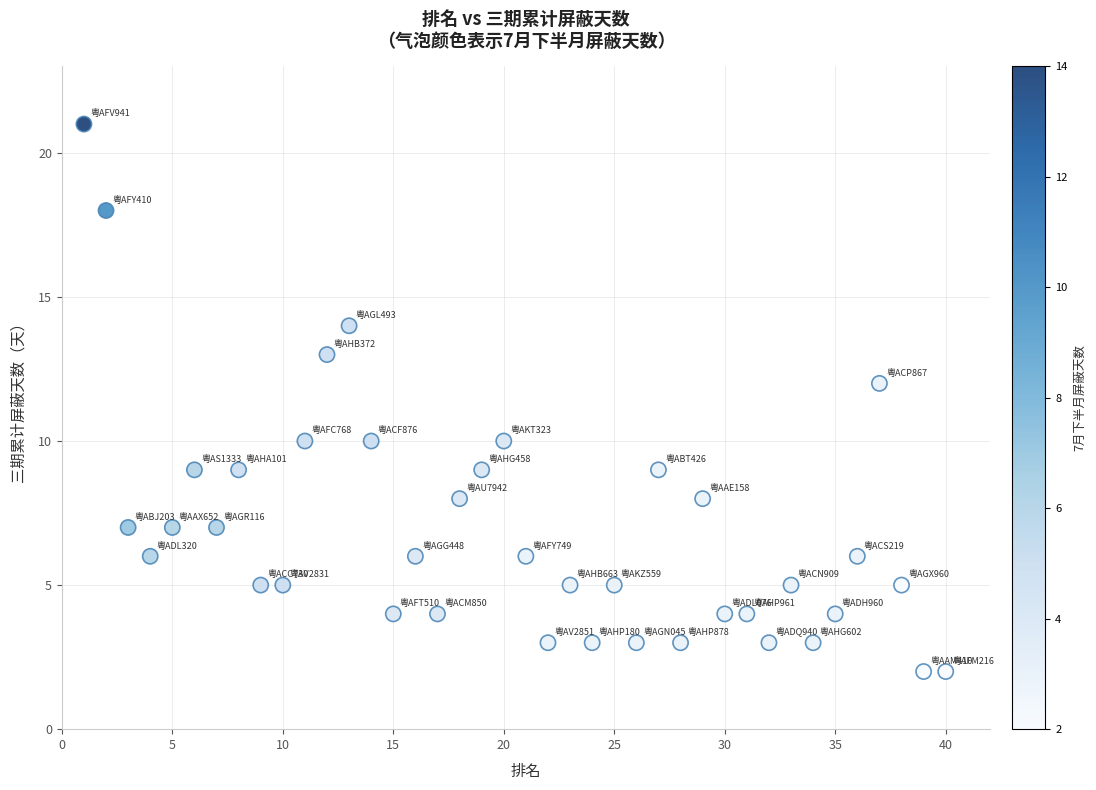

What is the range of Y values (max minus min)?

19